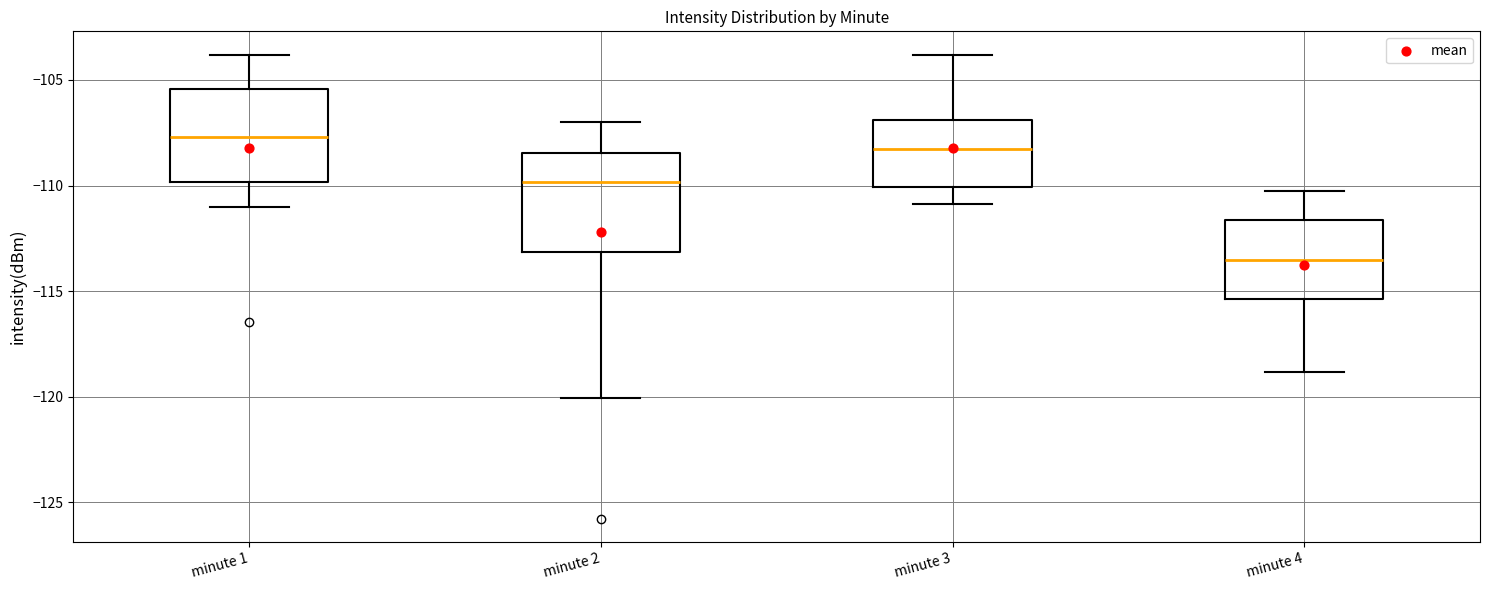

Reading left to right, read every box against the y-axis: the position of its median line, the range the box covers, and the ends of its whiskers. The values are not printed on the chart, so give them approximately, as read against the axis.

minute 1: median -107.5, box -110.0 to -105.5, whiskers -111.0 to -104.0
minute 2: median -110.0, box -113.0 to -108.5, whiskers -120.0 to -107.0
minute 3: median -108.5, box -110.0 to -107.0, whiskers -111.0 to -104.0
minute 4: median -113.5, box -115.5 to -111.5, whiskers -119.0 to -110.0